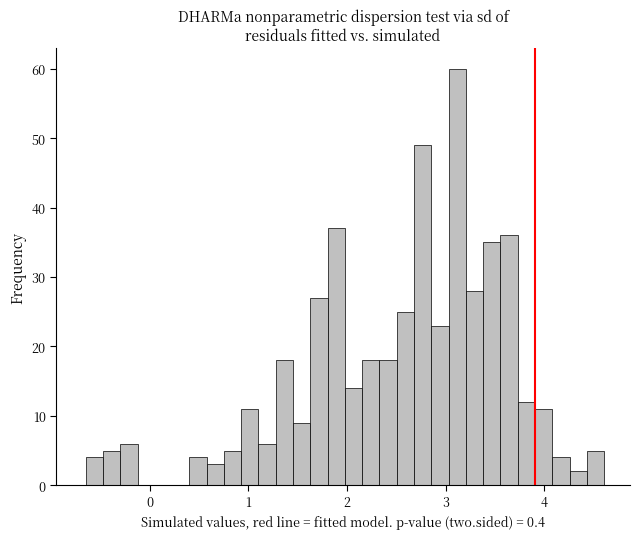

Around what value on the x-axis is the tallest bar? Give the approximate position of its centre, as read against the axis.

3.1